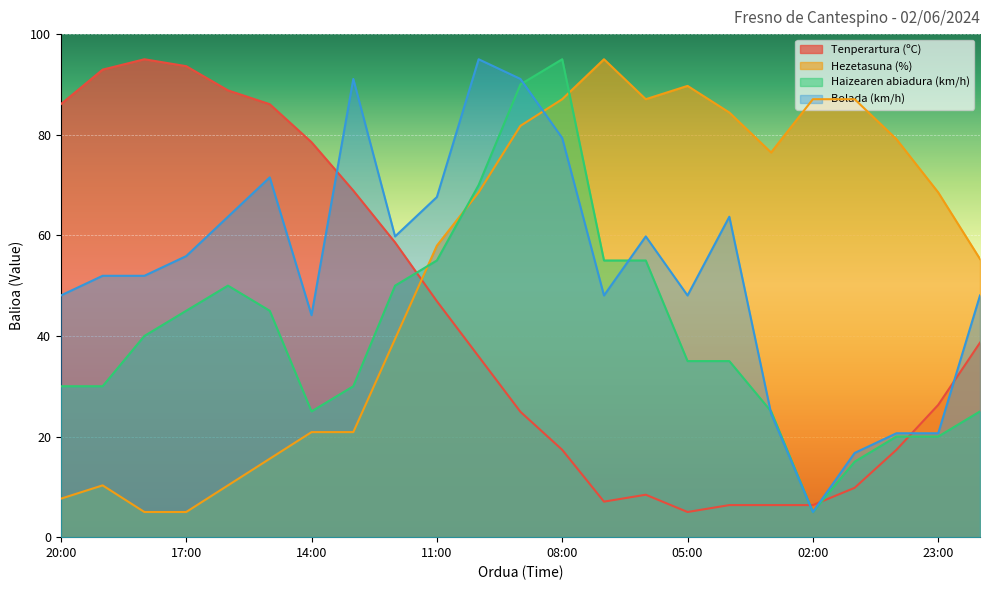

How many lines are shown in the chart?

4